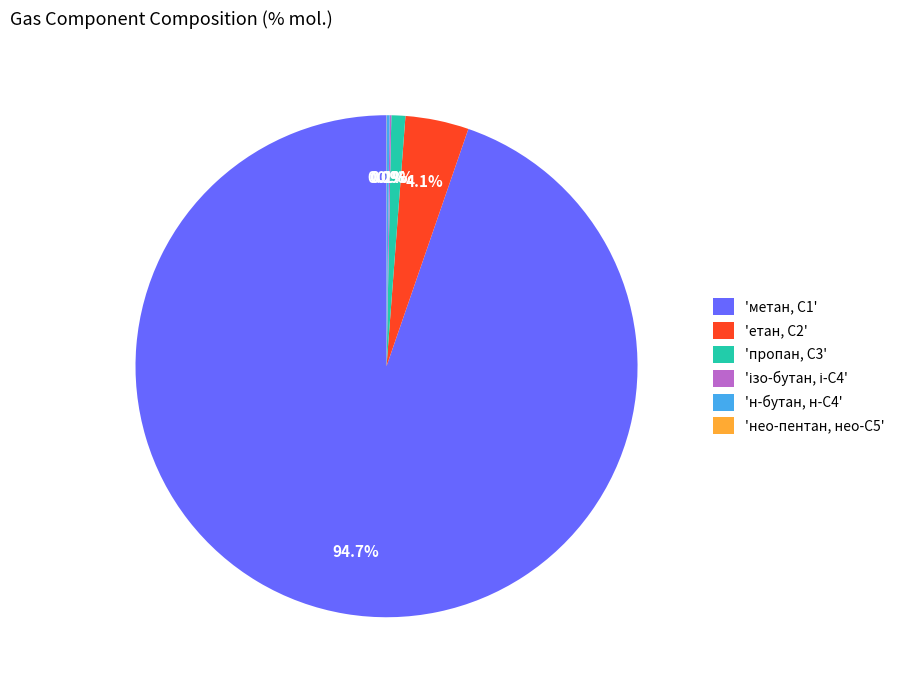

Do 'пропан, С3' and 'метан, С1' together represent more than half of the pie?

Yes